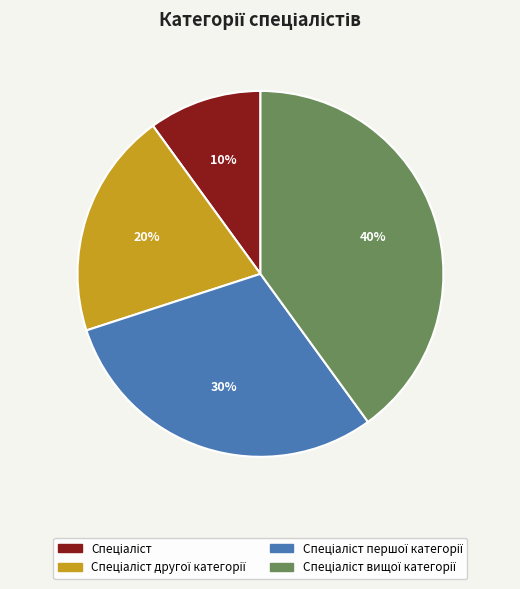

To the nearest percent, what is the difference between the largest and smallest slice percentages?

30%